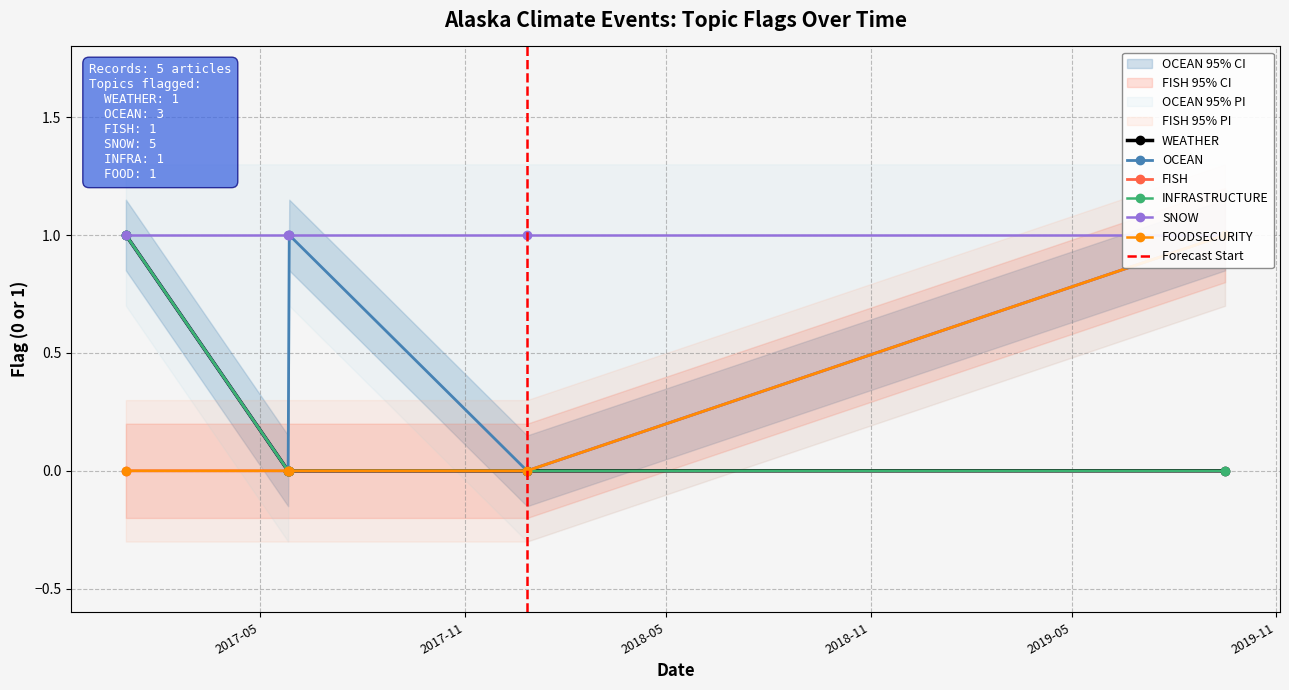

Which category has the highest value in the WEATHER series?

2017-05